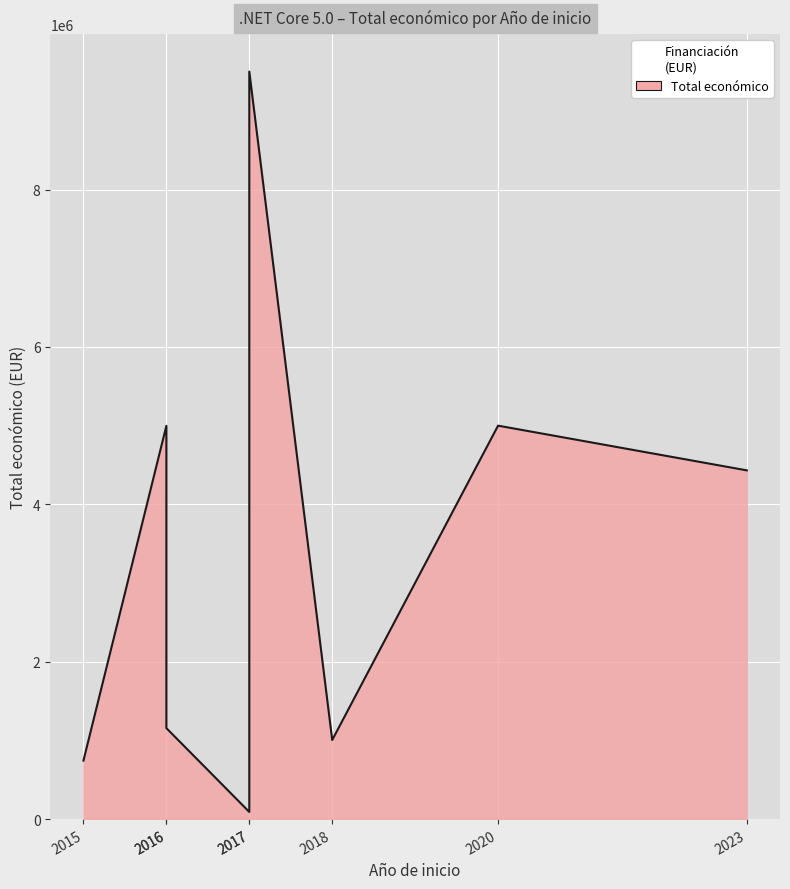

Rank the categories by value from lowest to highest.

2017, 2015, 2018, 2016, 2023, 2016, 2020, 2017